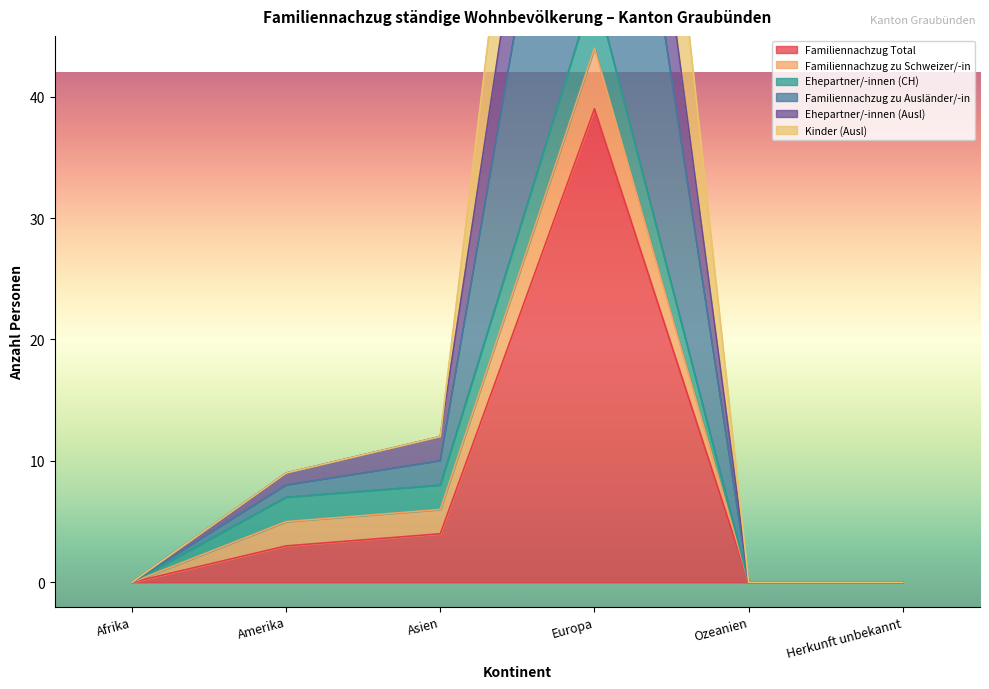

True or false: Ehepartner/-innen (Ausl) and Kinder (Ausl) intersect in this chart.

False